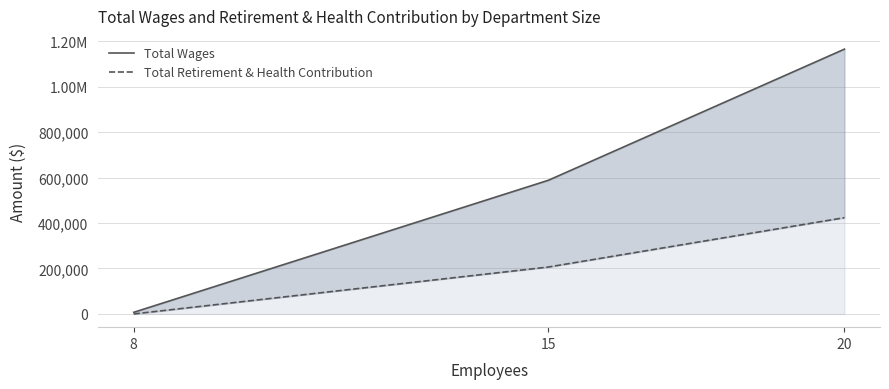

At which category is the sum across all series the highest?

20